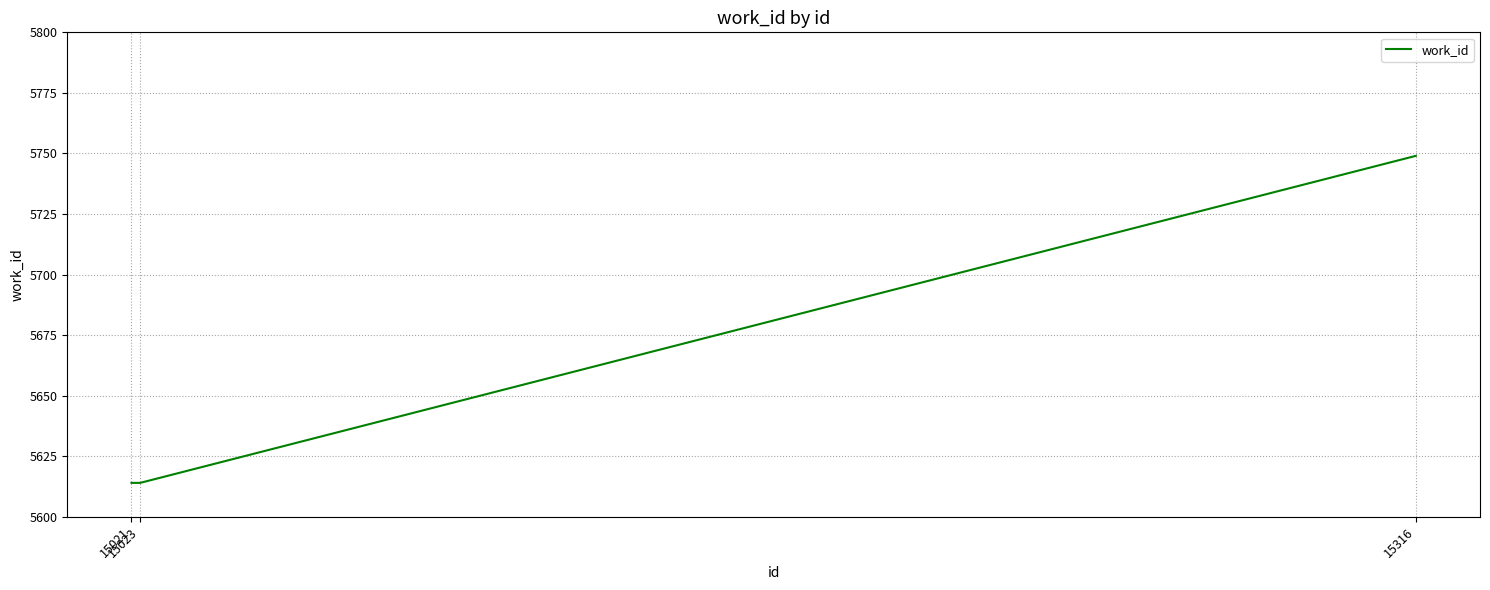

What is the greatest value displayed?

5749